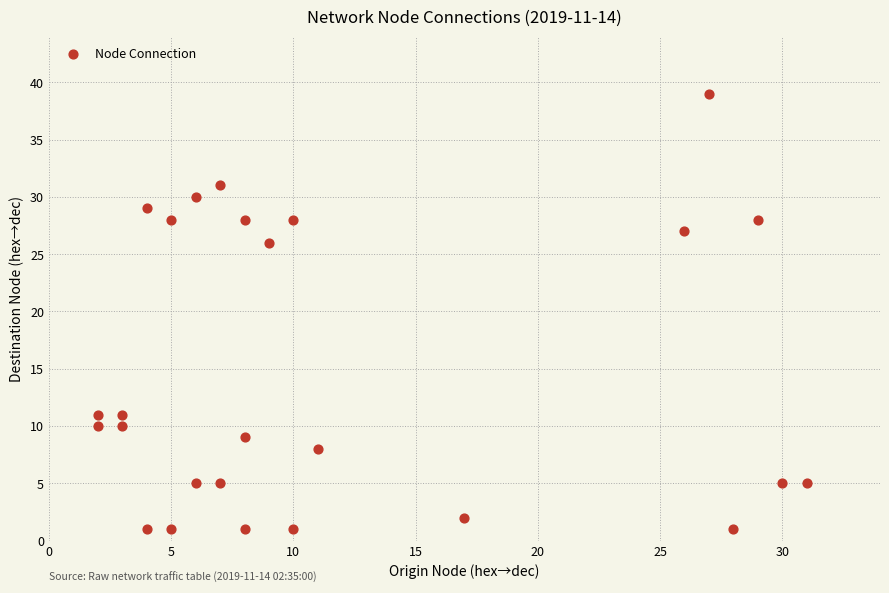

What Y value in the scatter plot is closest to 20?

26